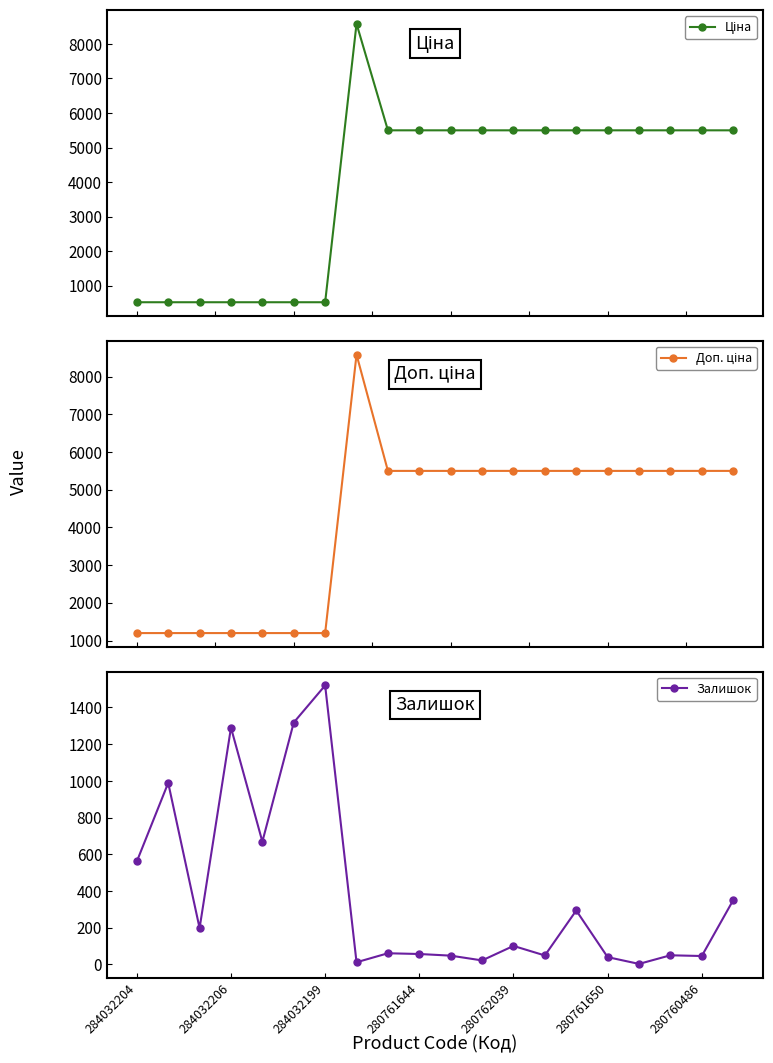

Is it true that Доп. ціна equals 7692.2 at 10?

False